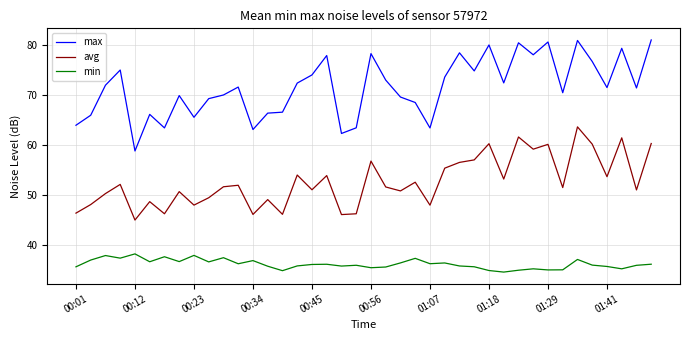

True or false: min and max intersect in this chart.

False